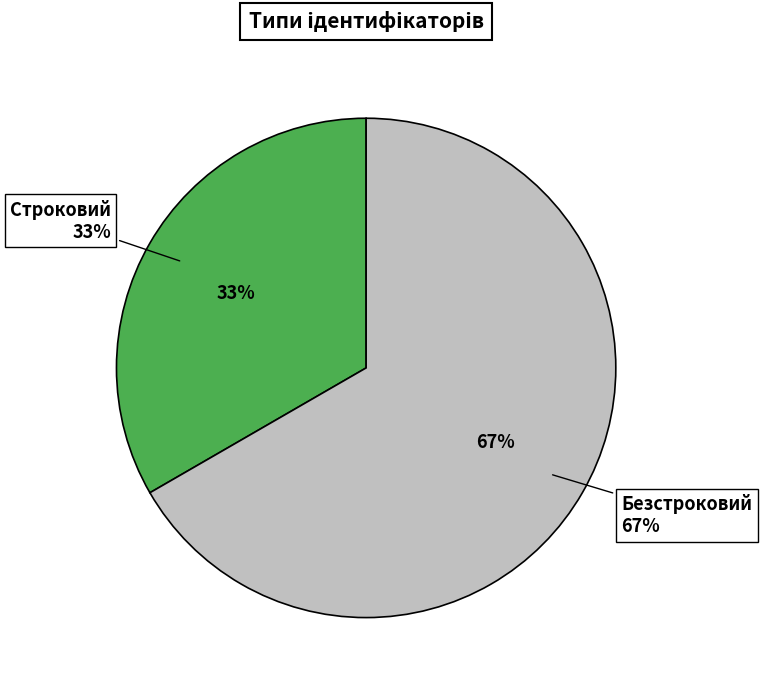

Does Строковий account for over 50% of the chart?

No